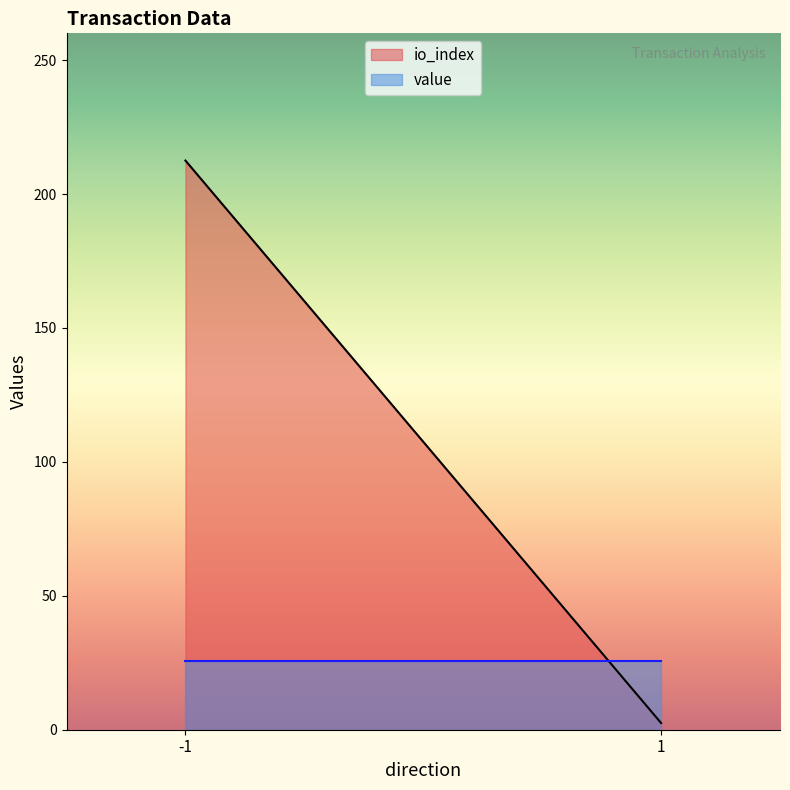

What is the sum of the value values at 1 and -1?

51.2